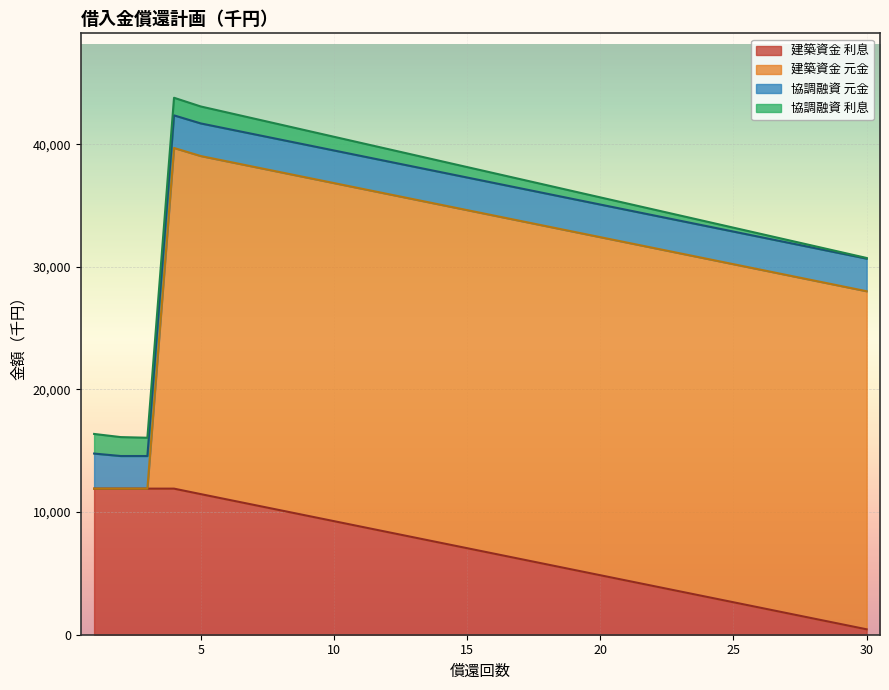

What is the difference between the second highest and minimum values in the 建築資金 元金 series?

27570.0